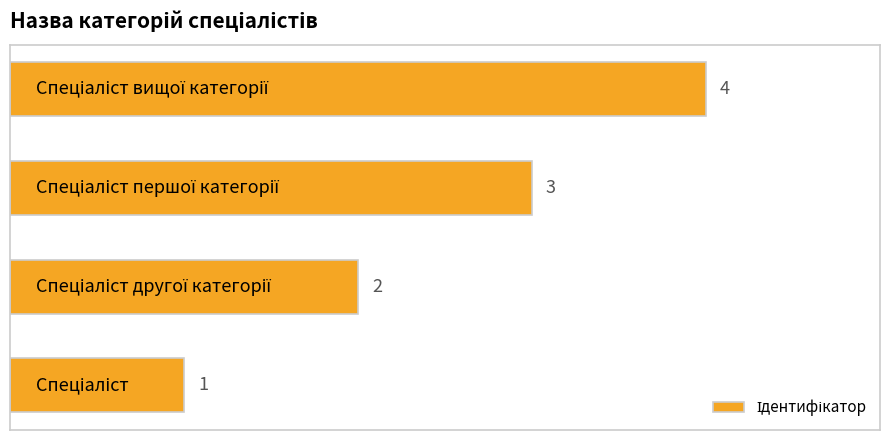

What is the greatest value displayed?

4